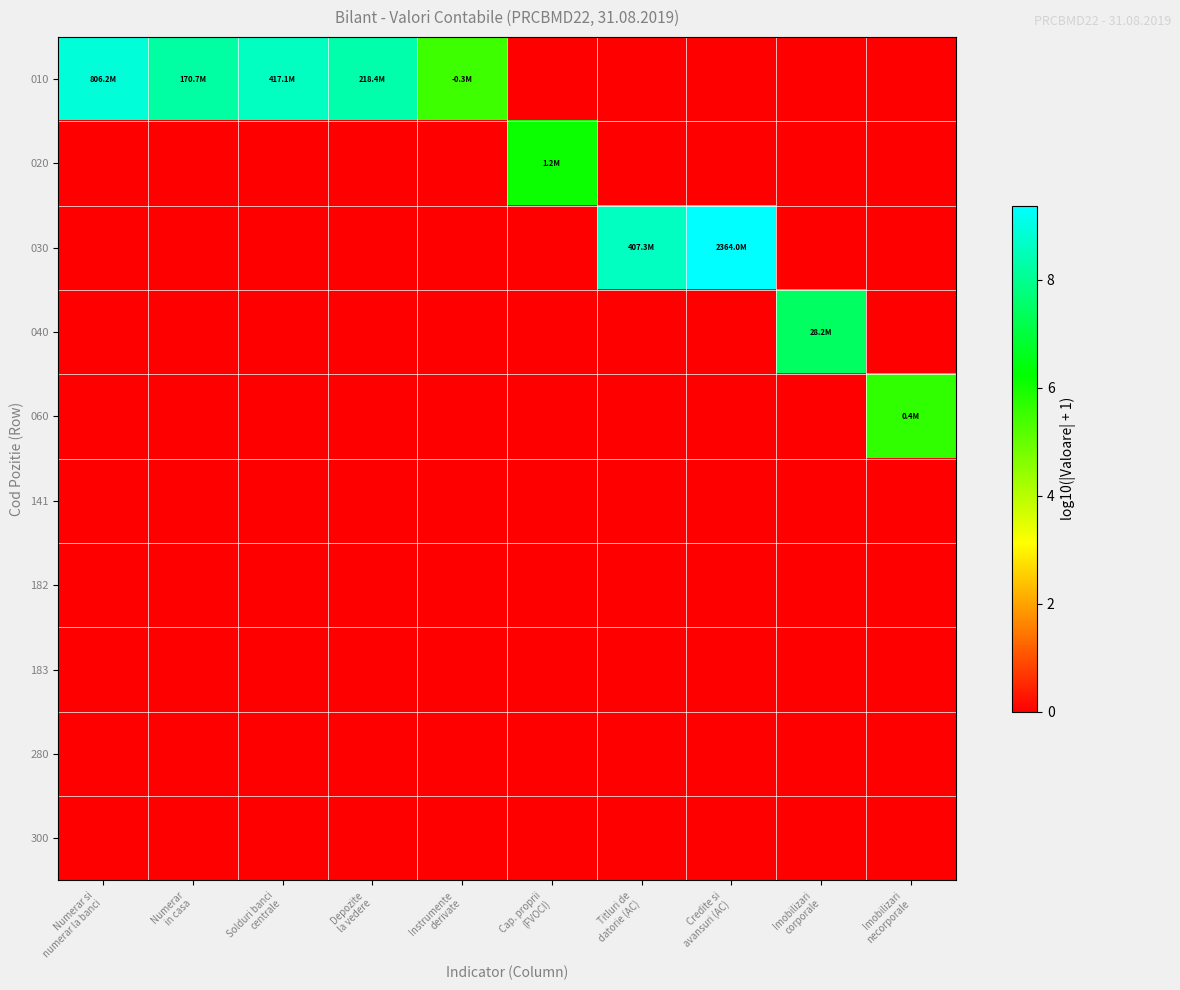

Count the number of data series in this chart.

10